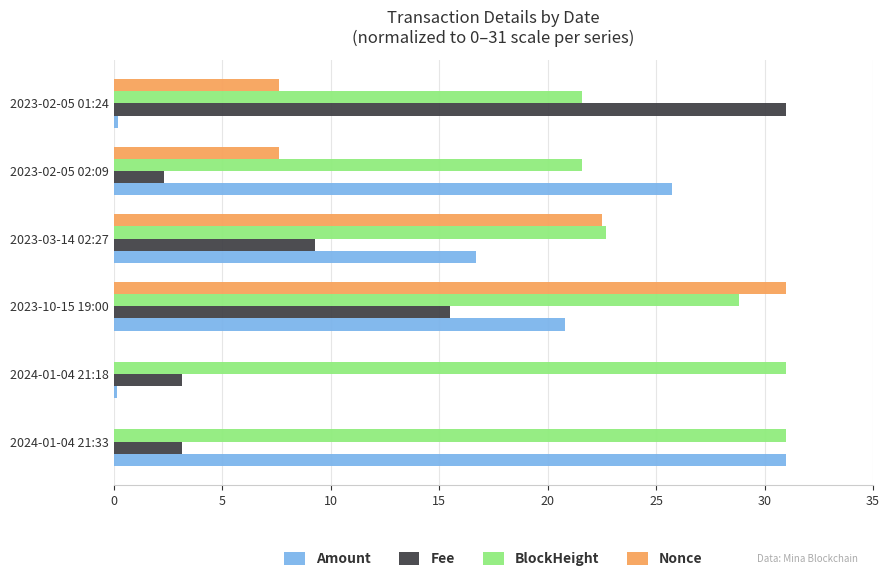

Is the value of Nonce at 2024-01-04 21:33 greater than the value of Fee at 2023-02-05 01:24?

No